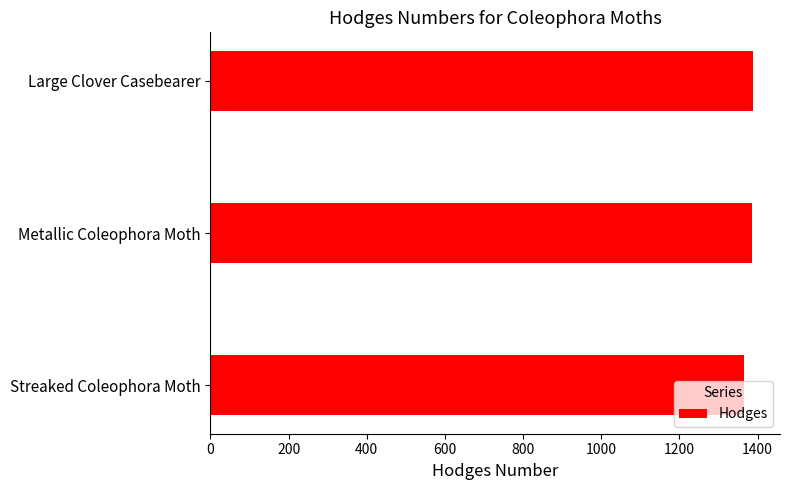

True or false: the data shows 476 at Streaked Coleophora Moth.

False